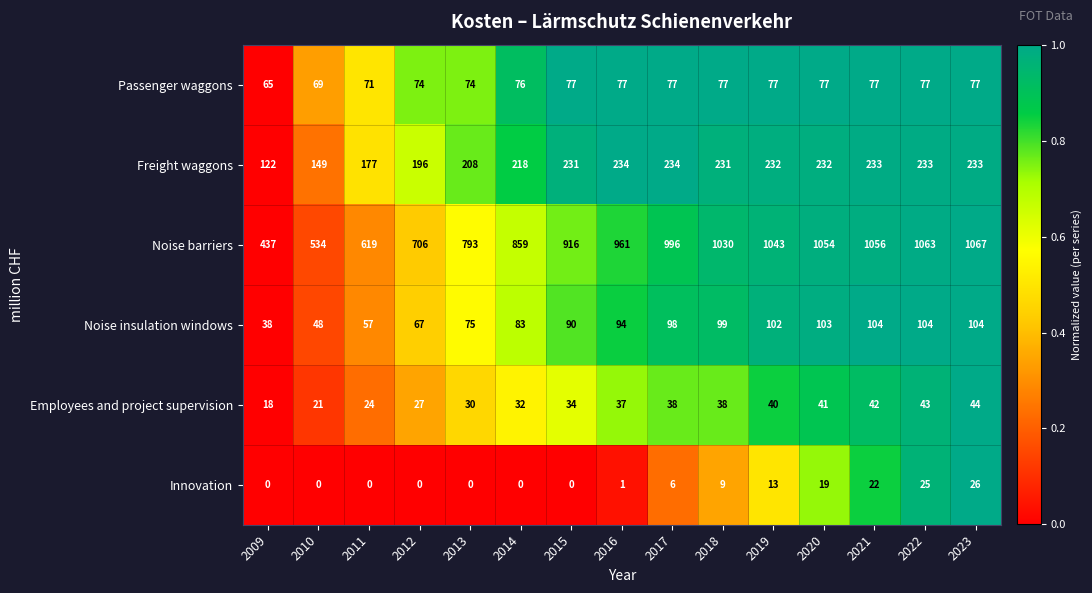

Count the number of data series in this chart.

6